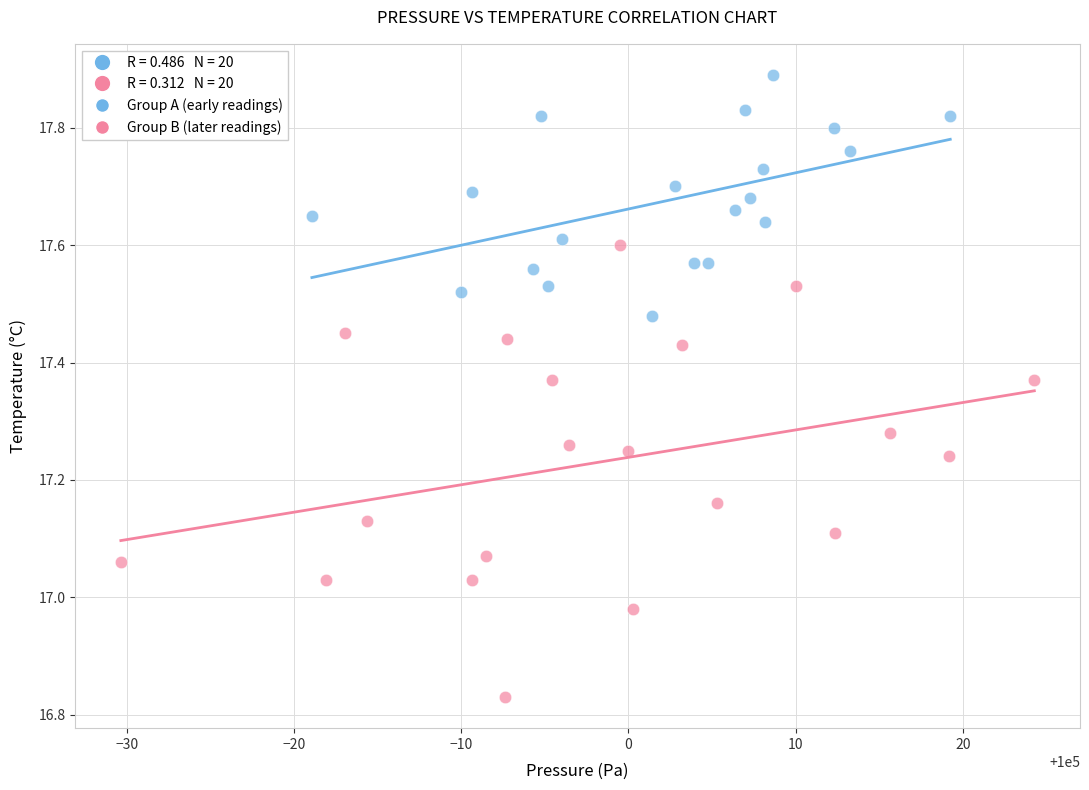

Which series has the largest Y range (max minus min)?

Group B (later readings)